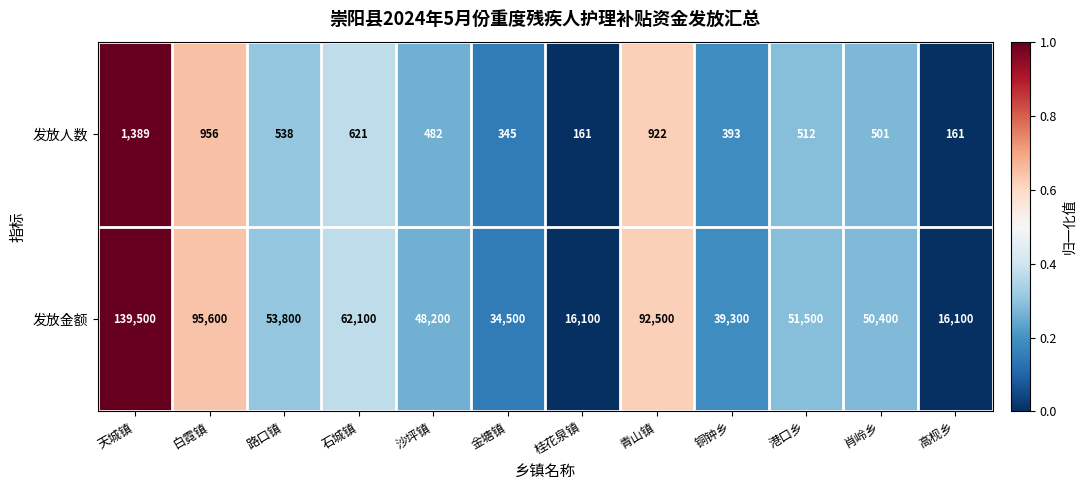

Where does the 发放金额 series first go above 51500?

天城镇